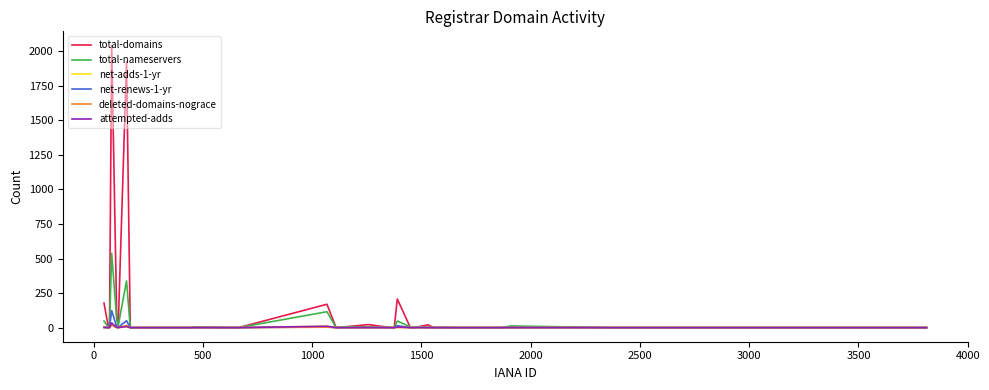

What is the greatest value displayed?

2042